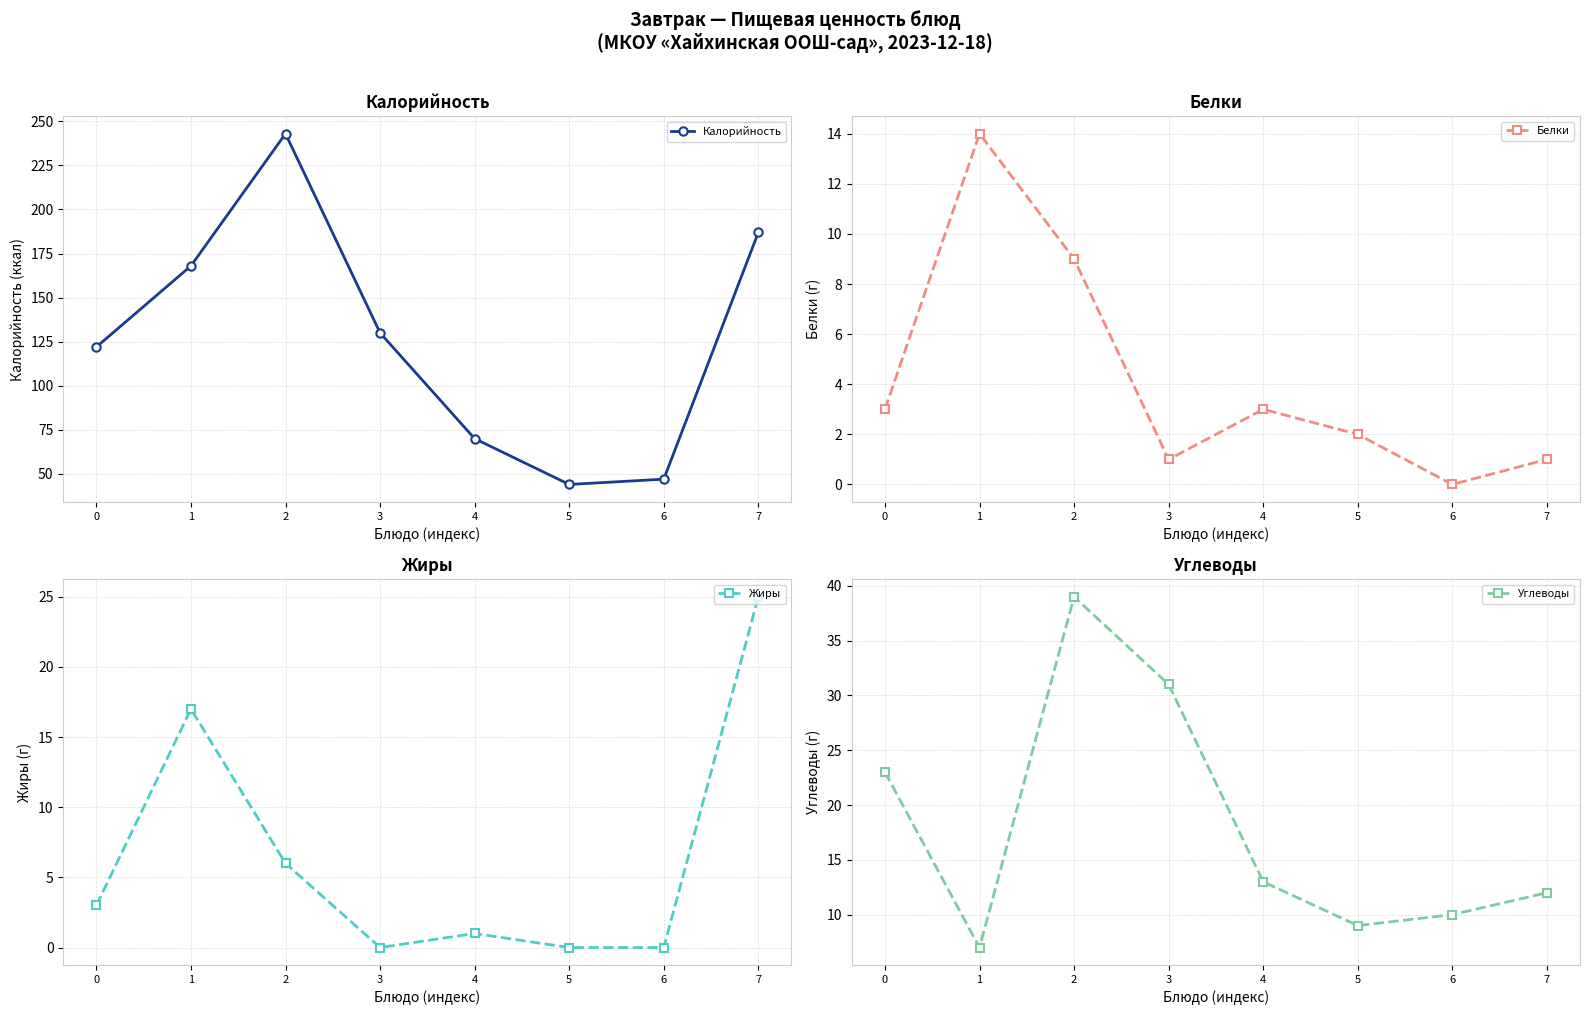

True or false: Жиры has a value of 10 at 2.

False